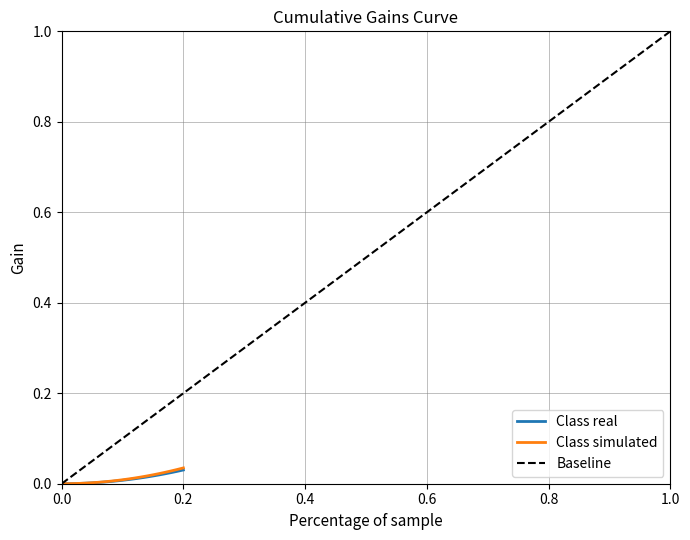

Is this an area chart (filled region under the line)?

No